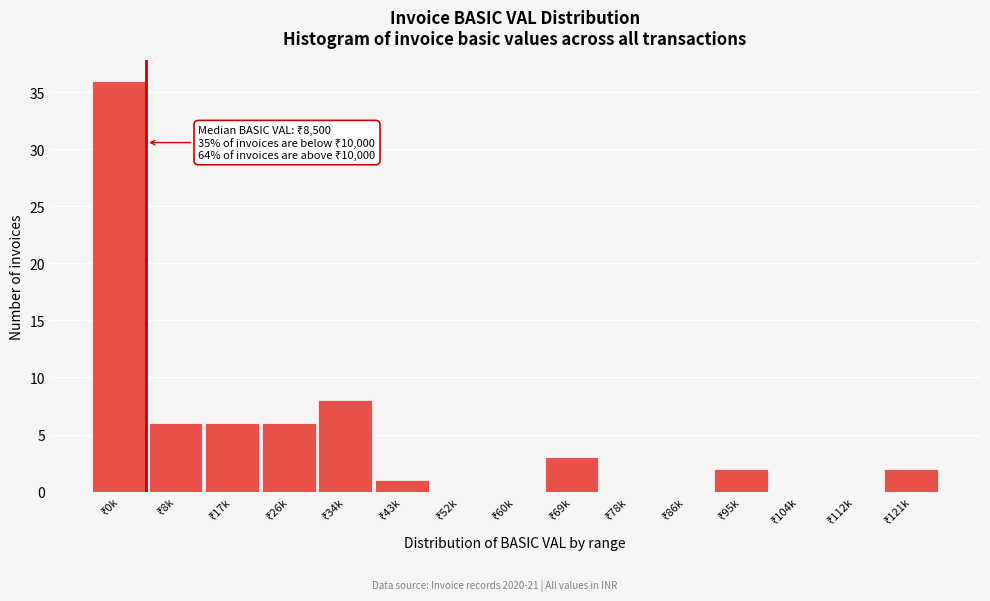

What is the sum of all values?

70